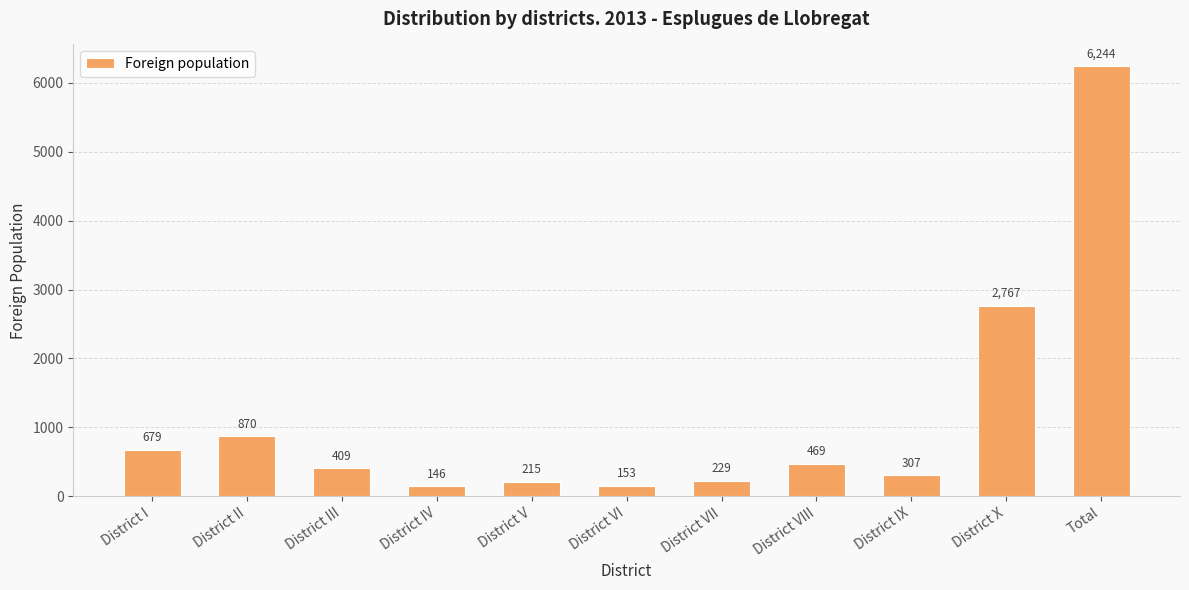

How many data points does each series have?

11